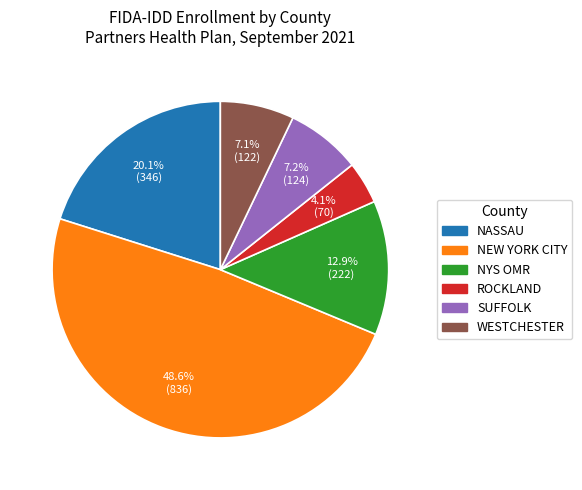

Which has a higher value, NEW YORK CITY or NYS OMR?

NEW YORK CITY